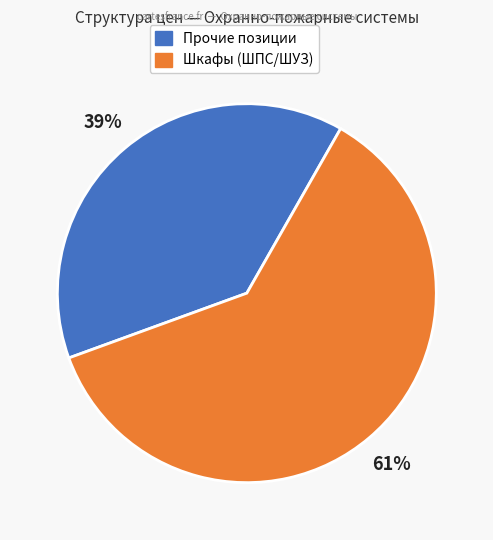

To the nearest percent, what is the average slice percentage?

50%